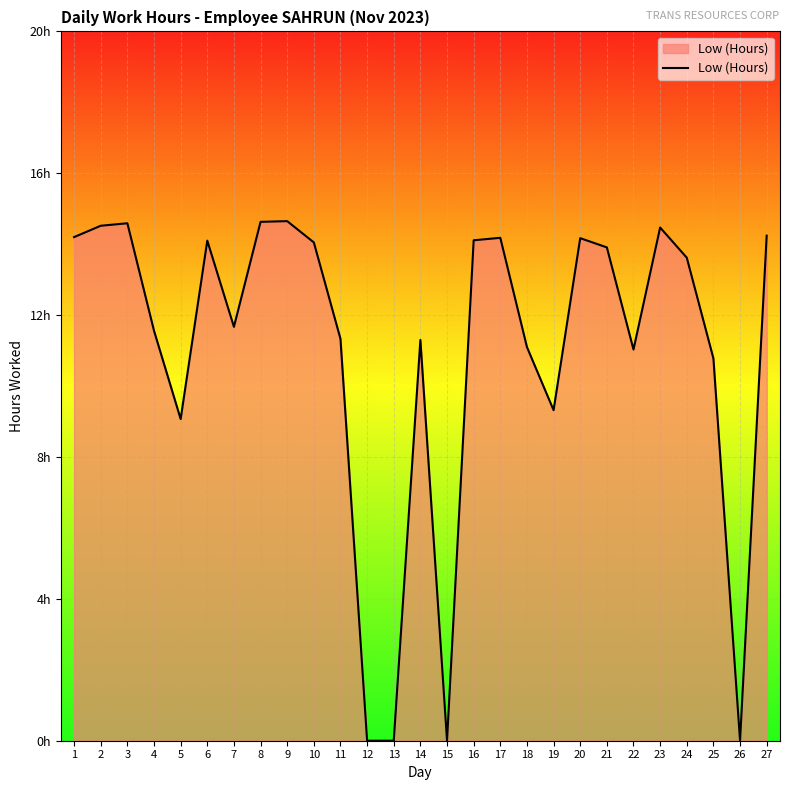

Does the chart have visible grid lines?

Yes